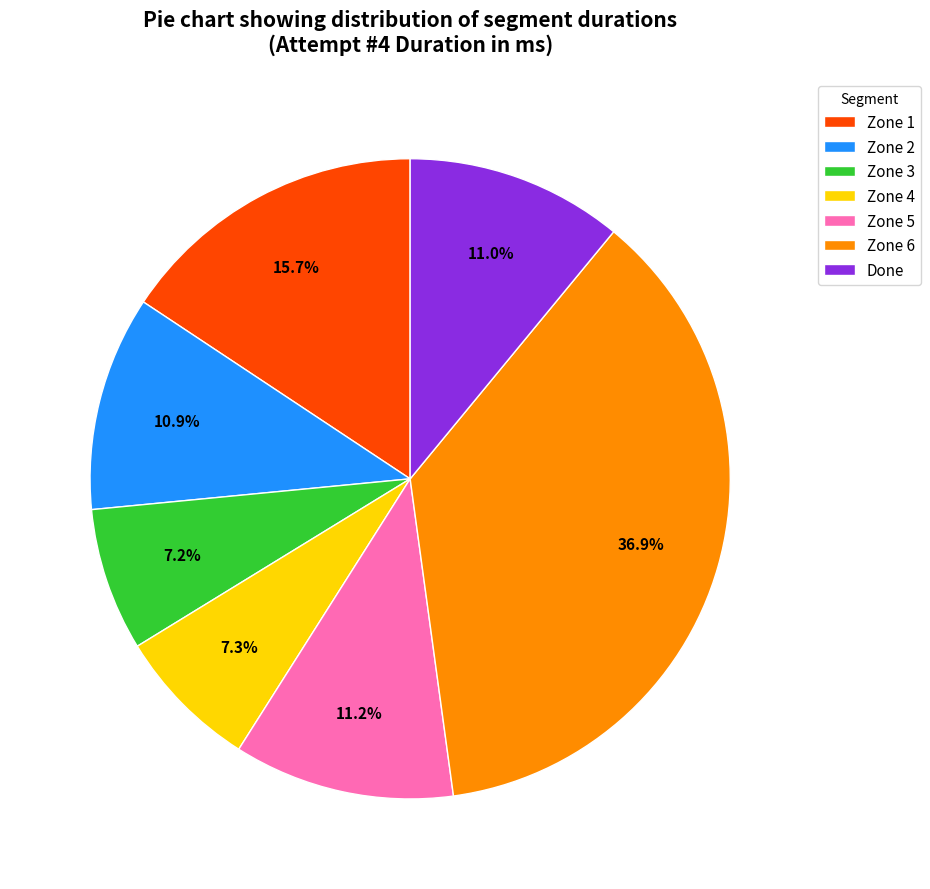

Does Zone 3 represent more than half of the total?

No